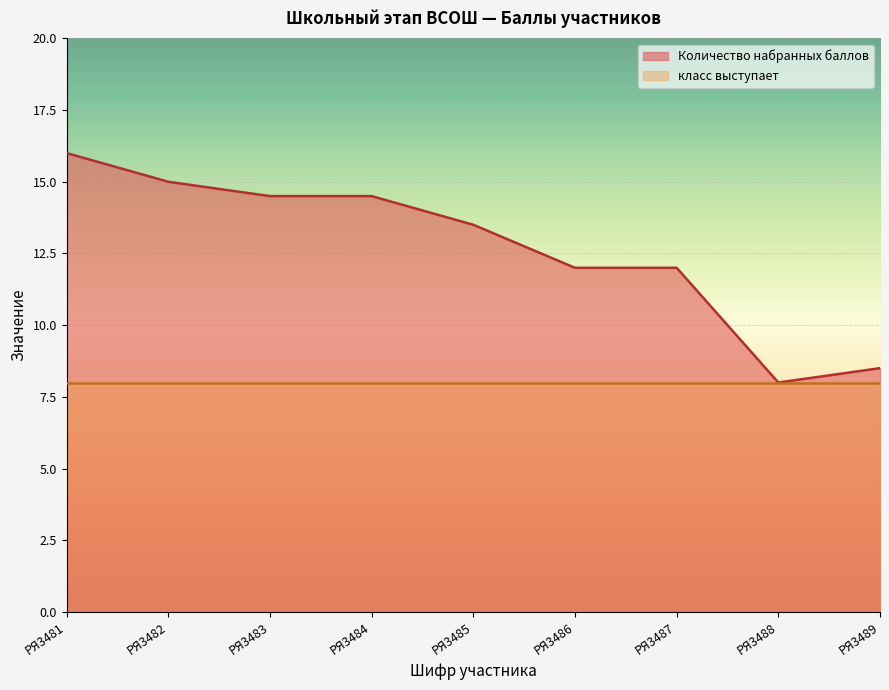

Where is the first local minimum?

РЯ3488